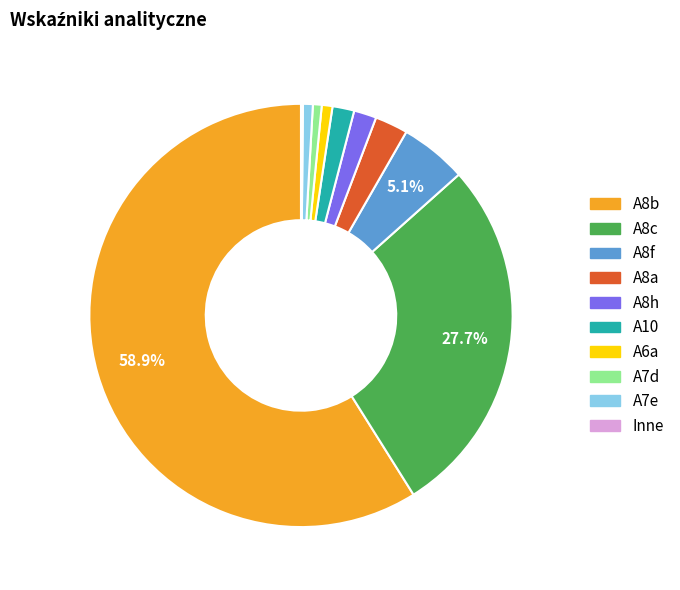

What percentage is the A8b slice, to the nearest percent?

59%